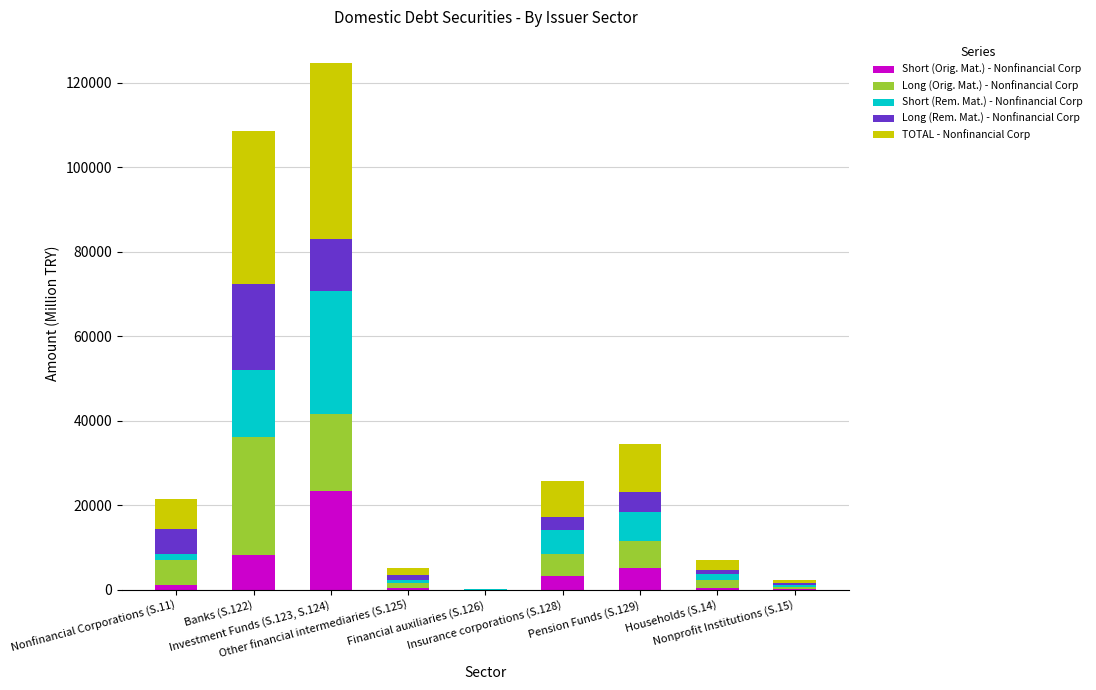

At Financial auxiliaries (S.126), list the series in order from largest to smallest.

TOTAL - Nonfinancial Corp, Short (Rem. Mat.) - Nonfinancial Corp, Short (Orig. Mat.) - Nonfinancial Corp, Long (Orig. Mat.) - Nonfinancial Corp, Long (Rem. Mat.) - Nonfinancial Corp